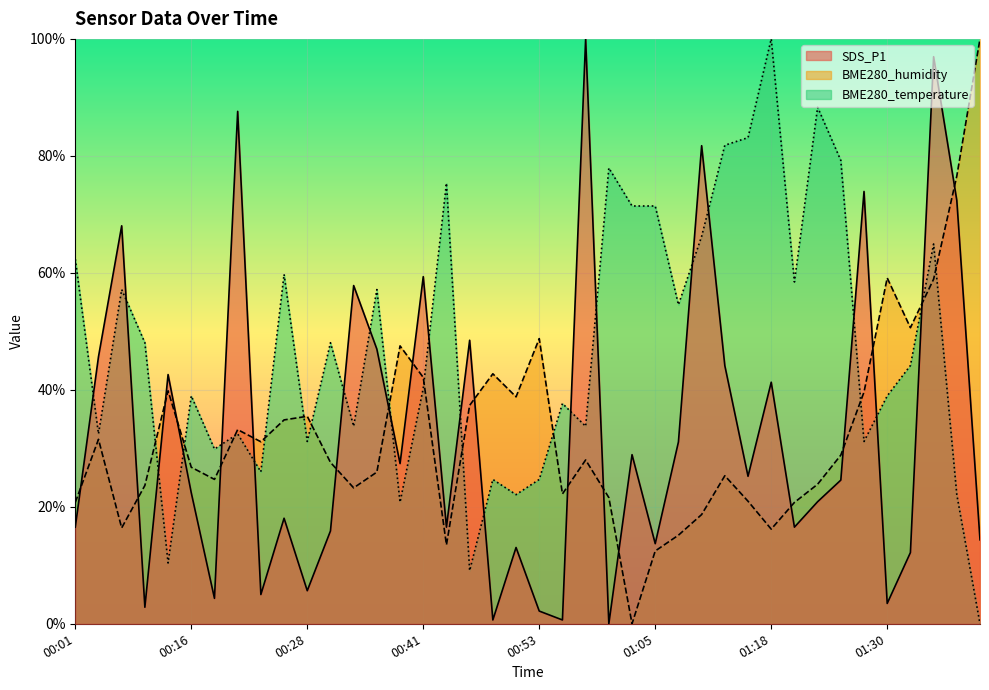

What is the difference between the maximum and minimum values in the BME280_humidity series?

100.0